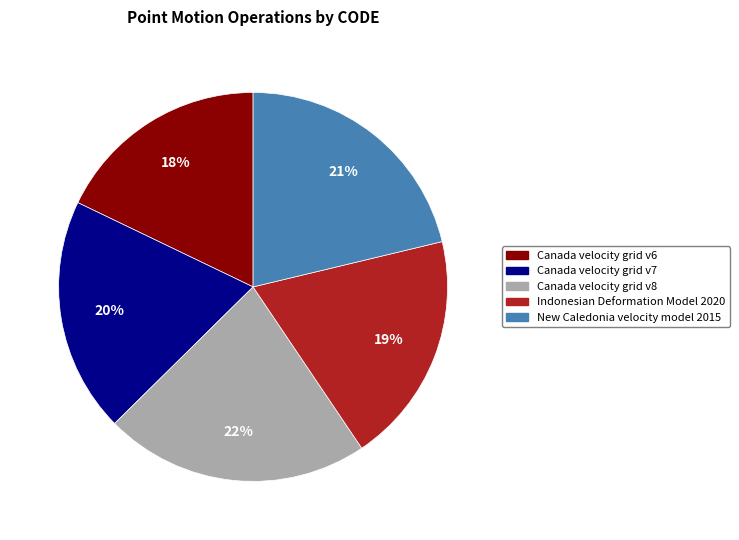

Count the number of slices in the pie.

5